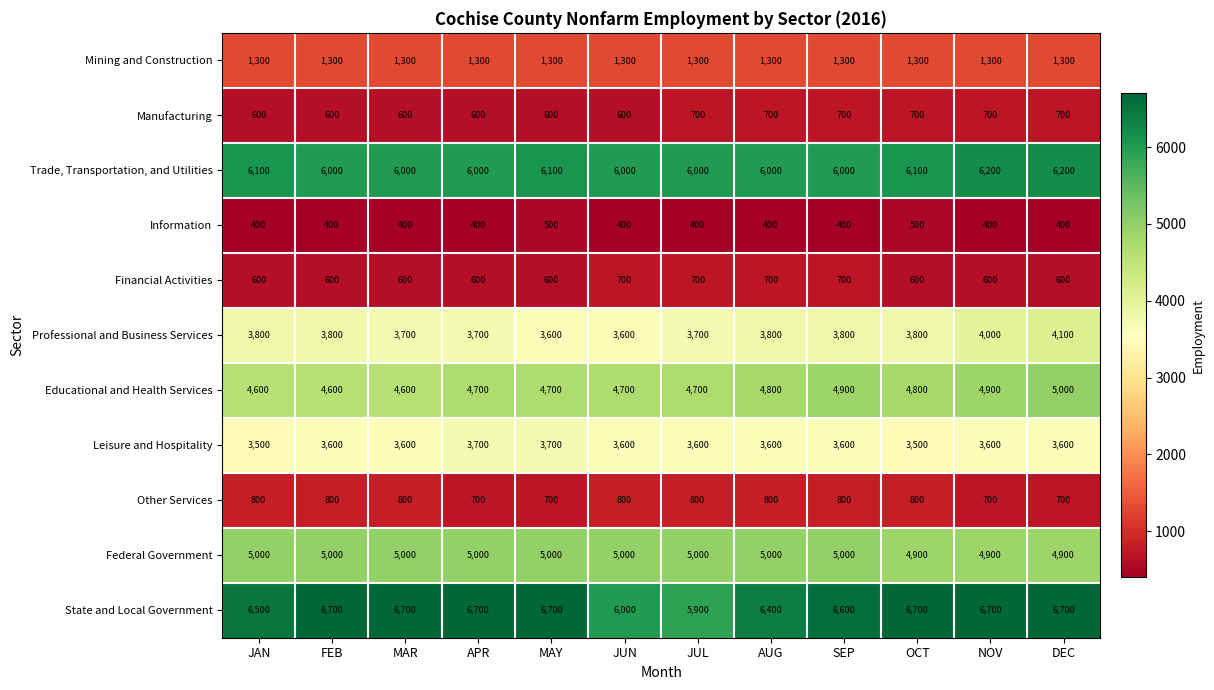

What is the difference between the Educational and Health Services values at JAN and APR?

100